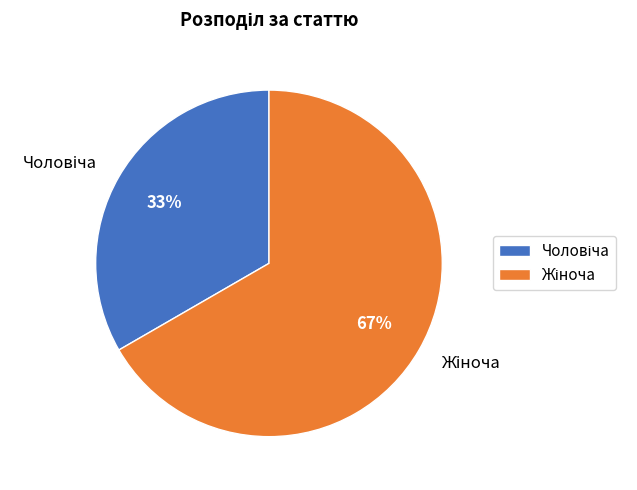

Does any single category account for the majority?

Yes